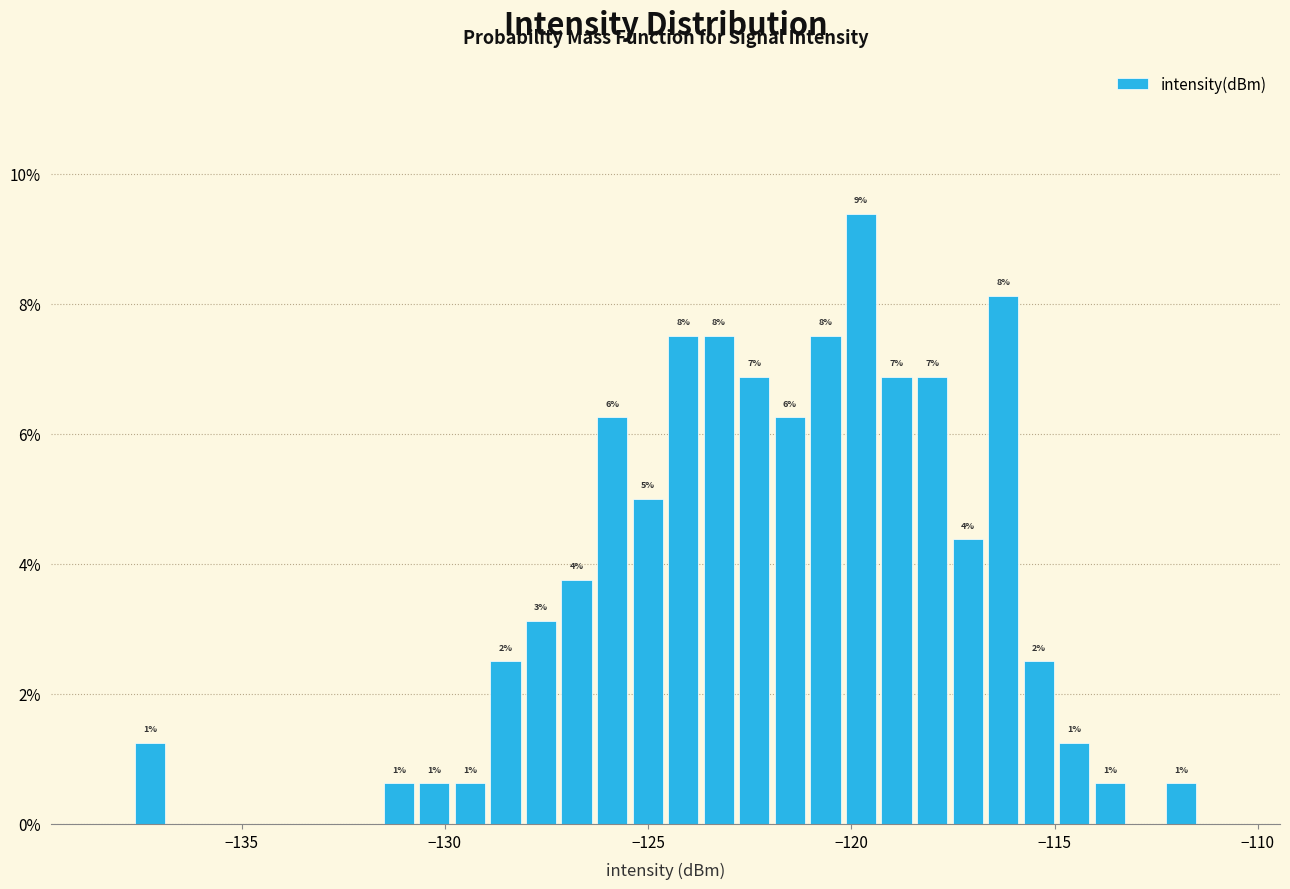

Around what value on the x-axis is the tallest bar? Give the approximate position of its centre, as read against the axis.

-120.0